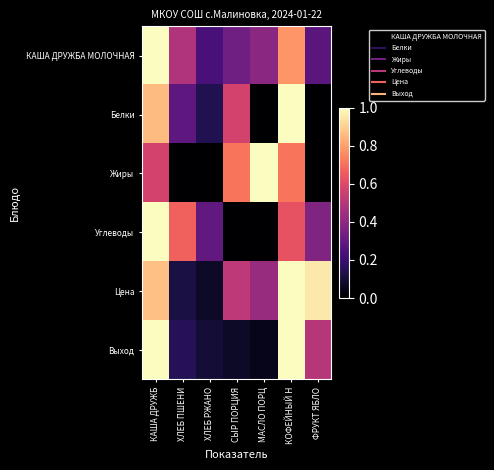

At how many categories does at least one series exceed 0?

7